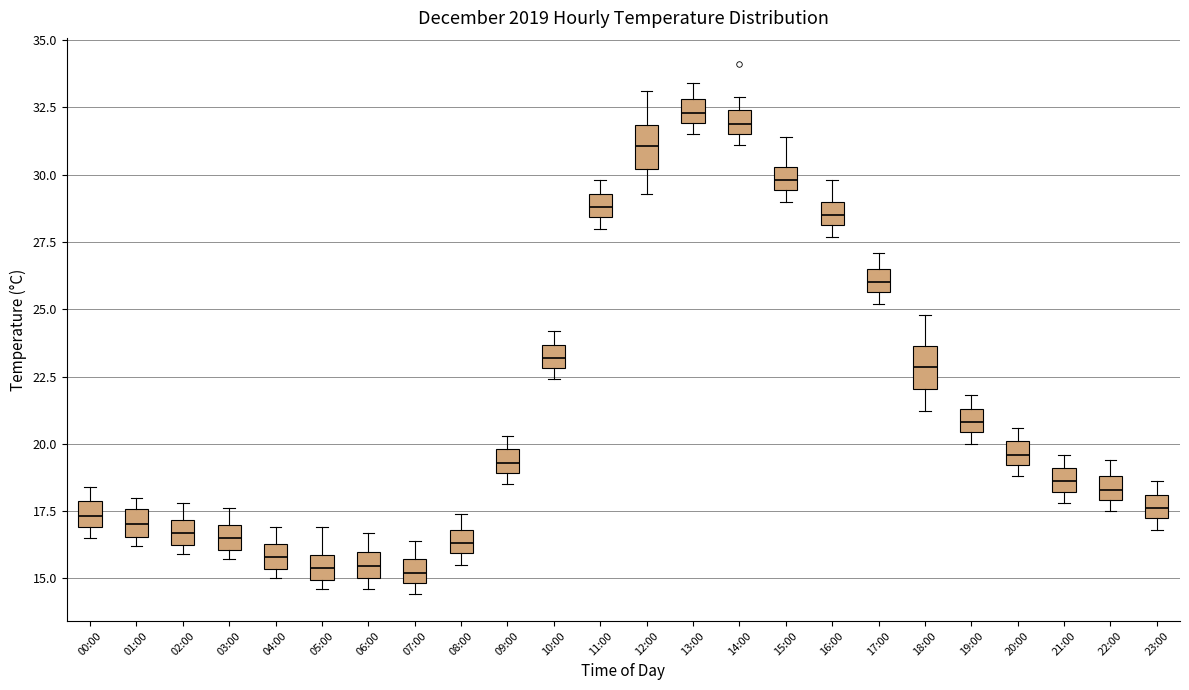

Reading left to right, read every box against the y-axis: the position of its median line, the range the box covers, and the ends of its whiskers. The values are not printed on the chart, so give them approximately, as read against the axis.

00:00: median 17.5, box 17.0 to 18.0, whiskers 16.5 to 18.5
01:00: median 17.0, box 16.5 to 17.5, whiskers 16.0 to 18.0
02:00: median 16.5 (inside the box), box 16.5 to 17.0, whiskers 16.0 to 18.0
03:00: median 16.5, box 16.0 to 17.0, whiskers 15.5 to 17.5
04:00: median 16.0, box 15.5 to 16.5, whiskers 15.0 to 17.0
05:00: median 15.5, box 15.0 to 16.0, whiskers 14.5 to 17.0
06:00: median 15.5, box 15.0 to 16.0, whiskers 14.5 to 16.5
07:00: median 15.0 (inside the box), box 15.0 to 15.5, whiskers 14.5 to 16.5
08:00: median 16.5, box 16.0 to 17.0, whiskers 15.5 to 17.5
09:00: median 19.5, box 19.0 to 20.0, whiskers 18.5 to 20.5
10:00: median 23.0 (inside the box), box 23.0 to 23.5, whiskers 22.5 to 24.0
11:00: median 29.0, box 28.5 to 29.5, whiskers 28.0 to 30.0
12:00: median 31.0, box 30.0 to 32.0, whiskers 29.5 to 33.0
13:00: median 32.5, box 32.0 to 33.0, whiskers 31.5 to 33.5
14:00: median 32.0, box 31.5 to 32.5, whiskers 31.0 to 33.0
15:00: median 30.0, box 29.5 to 30.5, whiskers 29.0 to 31.5
16:00: median 28.5, box 28.0 to 29.0, whiskers 27.5 to 30.0
17:00: median 26.0, box 25.5 to 26.5, whiskers 25.0 to 27.0
18:00: median 23.0, box 22.0 to 23.5, whiskers 21.0 to 25.0
19:00: median 21.0, box 20.5 to 21.5, whiskers 20.0 to 22.0
20:00: median 19.5, box 19.0 to 20.0, whiskers 19.0 (just below the box's lower edge) to 20.5
21:00: median 18.5, box 18.0 to 19.0, whiskers 18.0 (just below the box's lower edge) to 19.5
22:00: median 18.5, box 18.0 to 19.0, whiskers 17.5 to 19.5
23:00: median 17.5, box 17.0 to 18.0, whiskers 17.0 (just below the box's lower edge) to 18.5